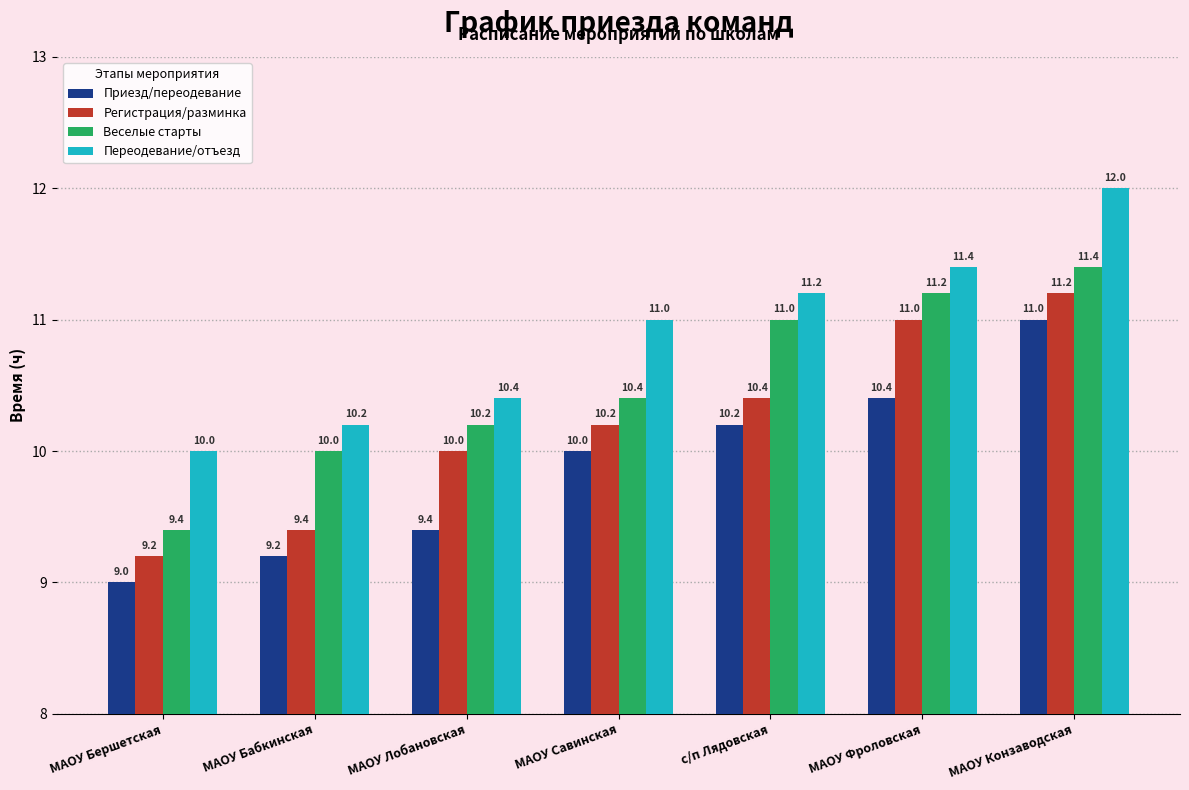

What is the label of the 1st bar from the left?

МАОУ Бершетская